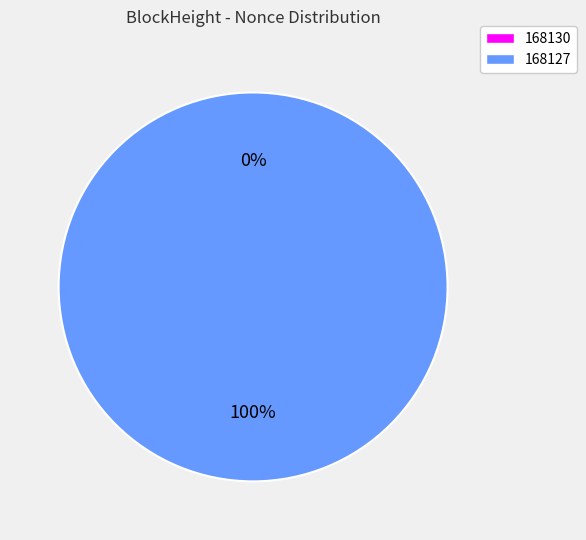

To the nearest percent, what percentage of the pie is 168127?

100%